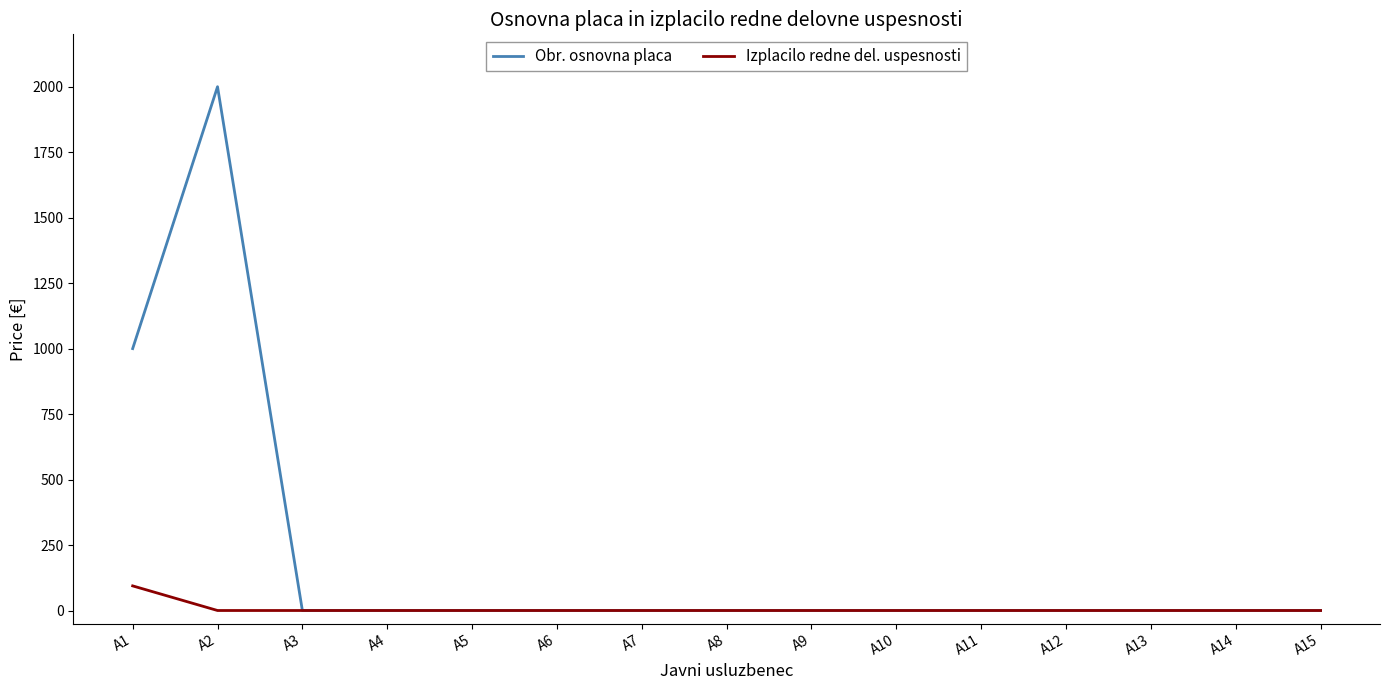

Reading left to right, transcribe all the data shown in this chart.

Obr. osnovna placa: 1000	2000	0	0	0	0	0	0	0	0	0	0	0	0	0
Izplacilo redne del. uspesnosti: 94	0	0	0	0	0	0	0	0	0	0	0	0	0	0